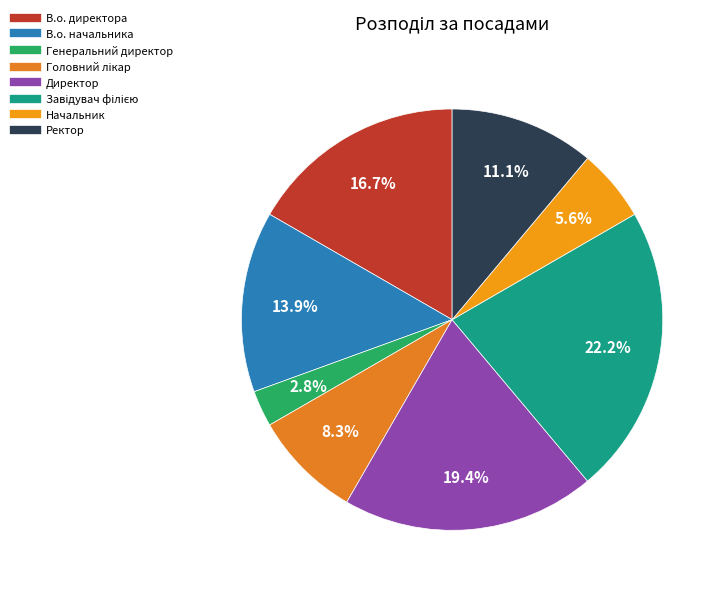

What is the largest slice in the pie chart?

Завідувач філією